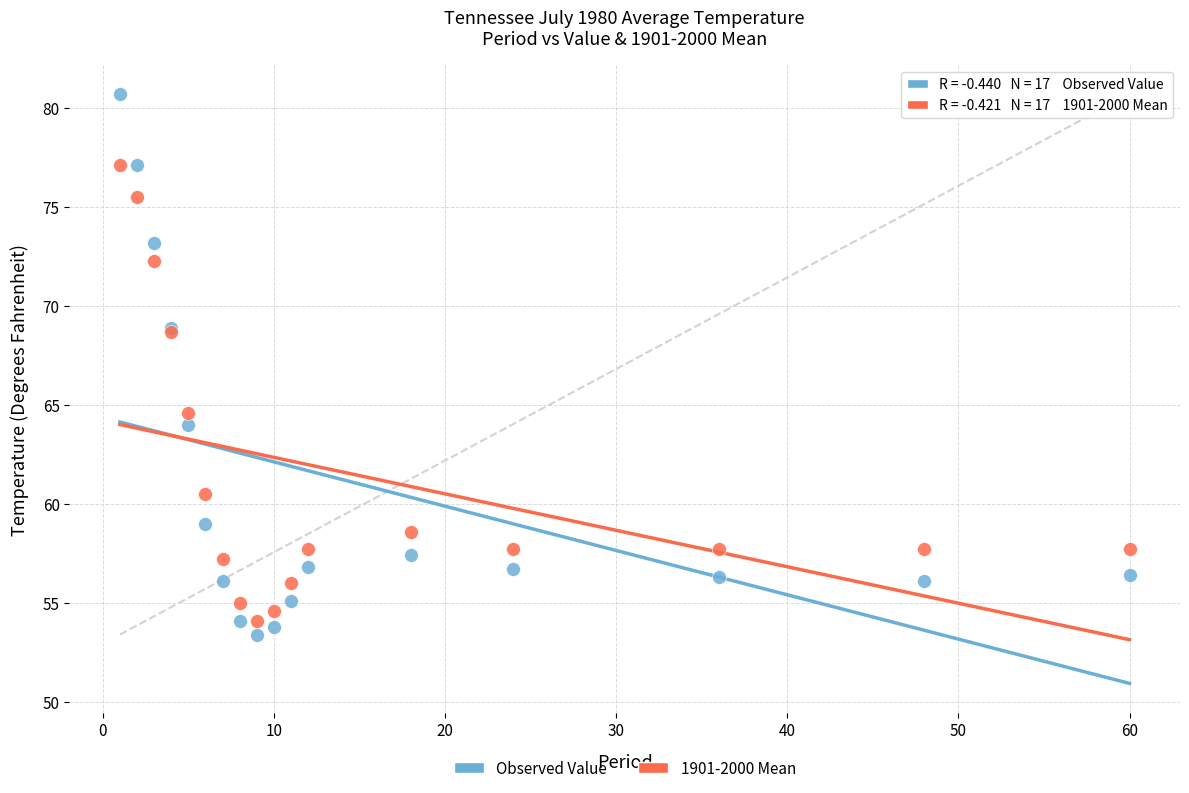

Which series contains the highest Y value?

Observed Value